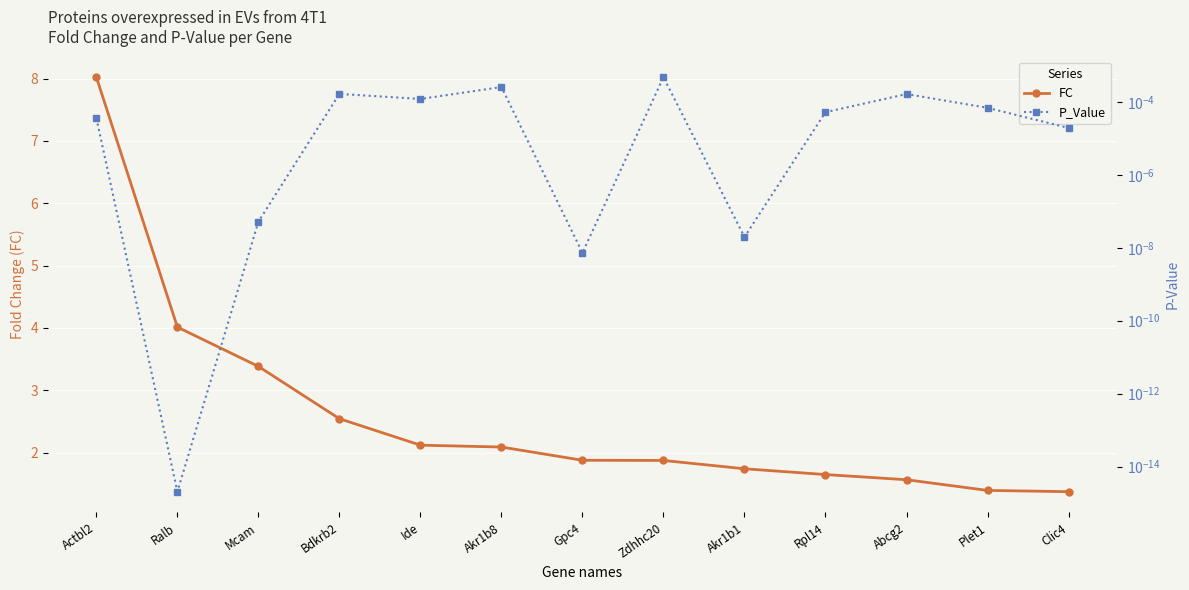

True or false: FC has a value of 1.3 at Gpc4.

False